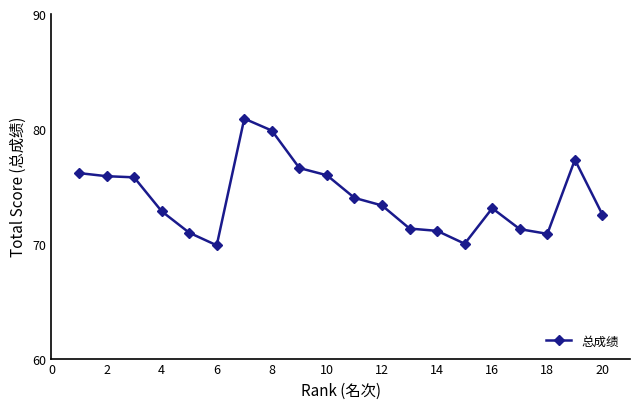

How many lines are shown in the chart?

1